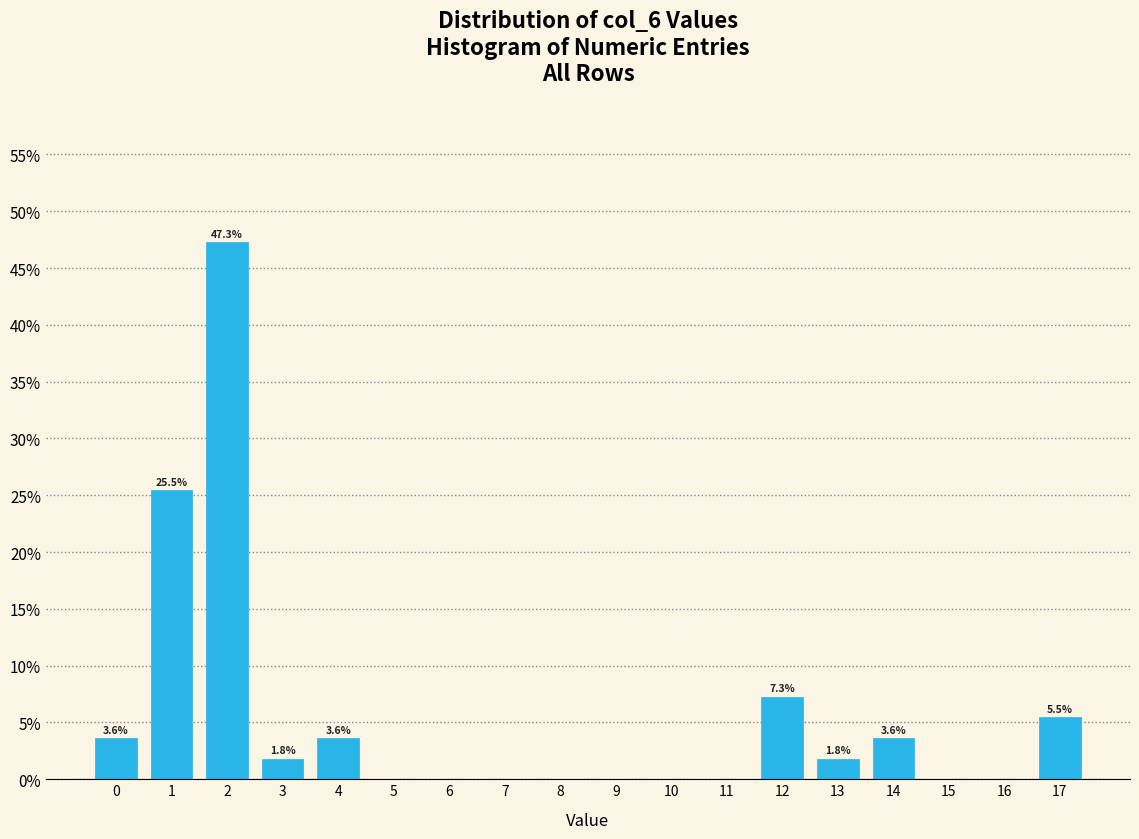

Reading left to right, transcribe all the data shown in this chart.

0=3.6	1=25.5	2=47.3	3=1.8	4=3.6	5=0.0	6=0.0	7=0.0	8=0.0	9=0.0	10=0.0	11=0.0	12=7.3	13=1.8	14=3.6	15=0.0	16=0.0	17=5.5